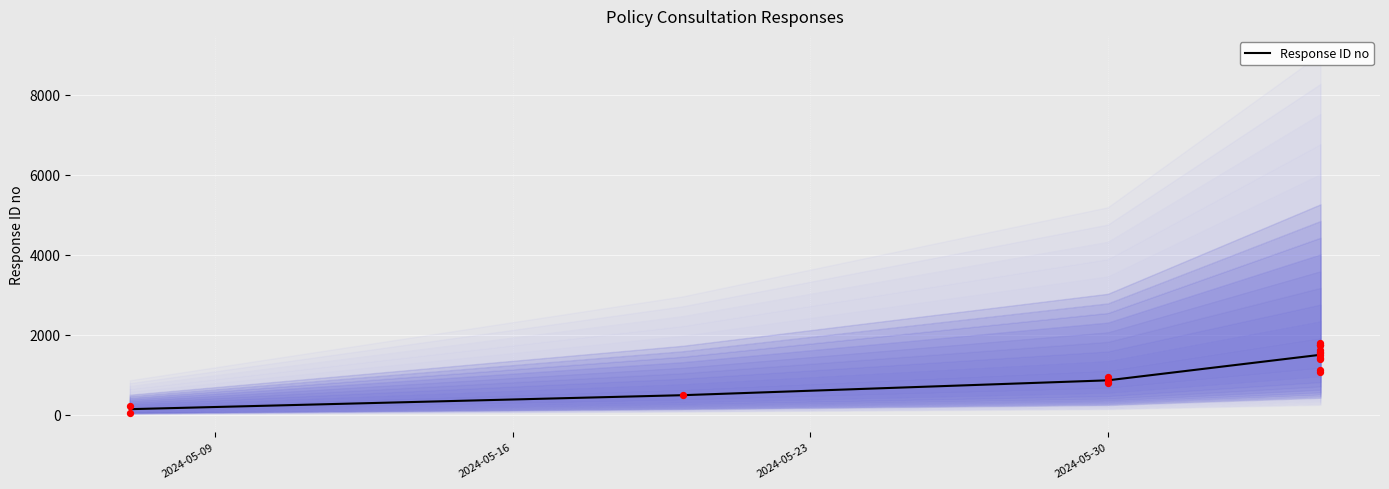

What is the highest value of the Response ID no series?

1504.4